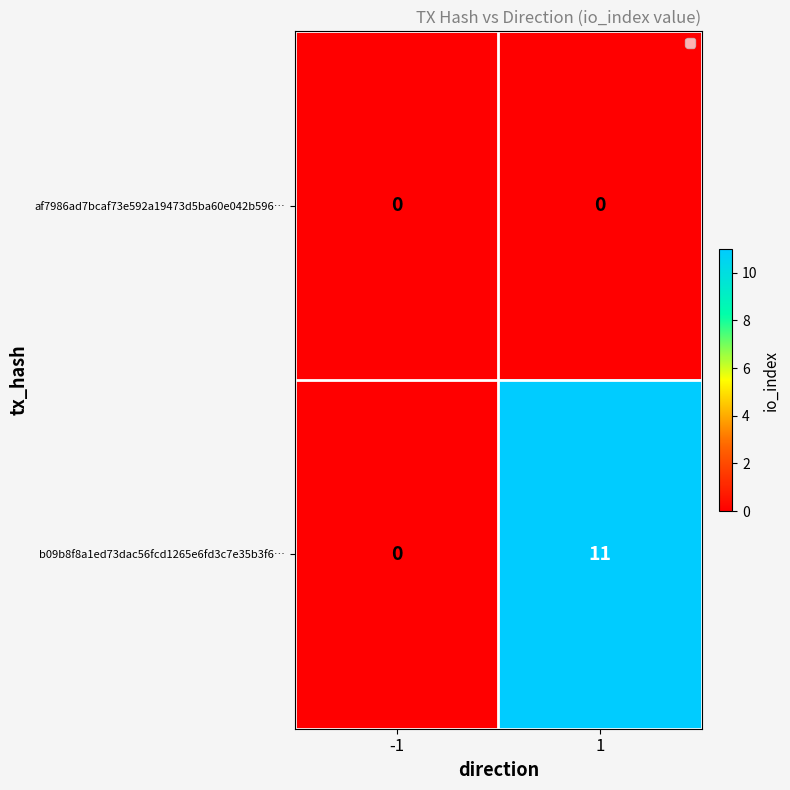

At which category is the sum across all series the highest?

1